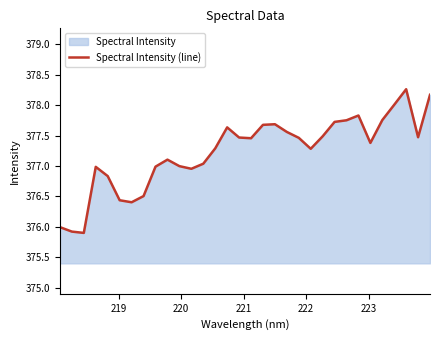

What is the smallest value displayed?

375.9